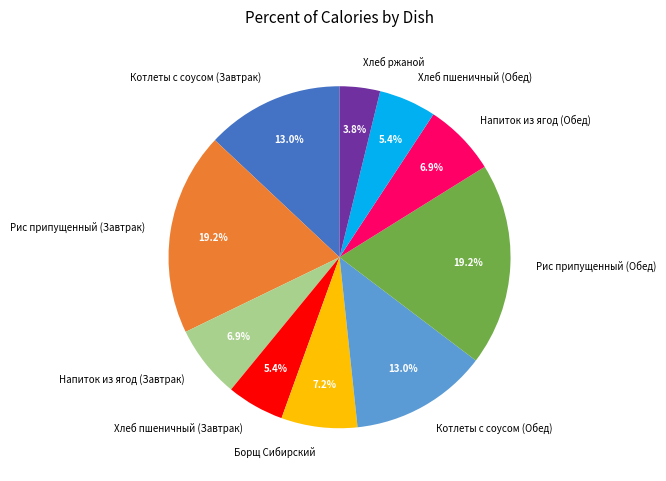

Between Рис припущенный (Завтрак) and Хлеб пшеничный (Завтрак), which is larger?

Рис припущенный (Завтрак)